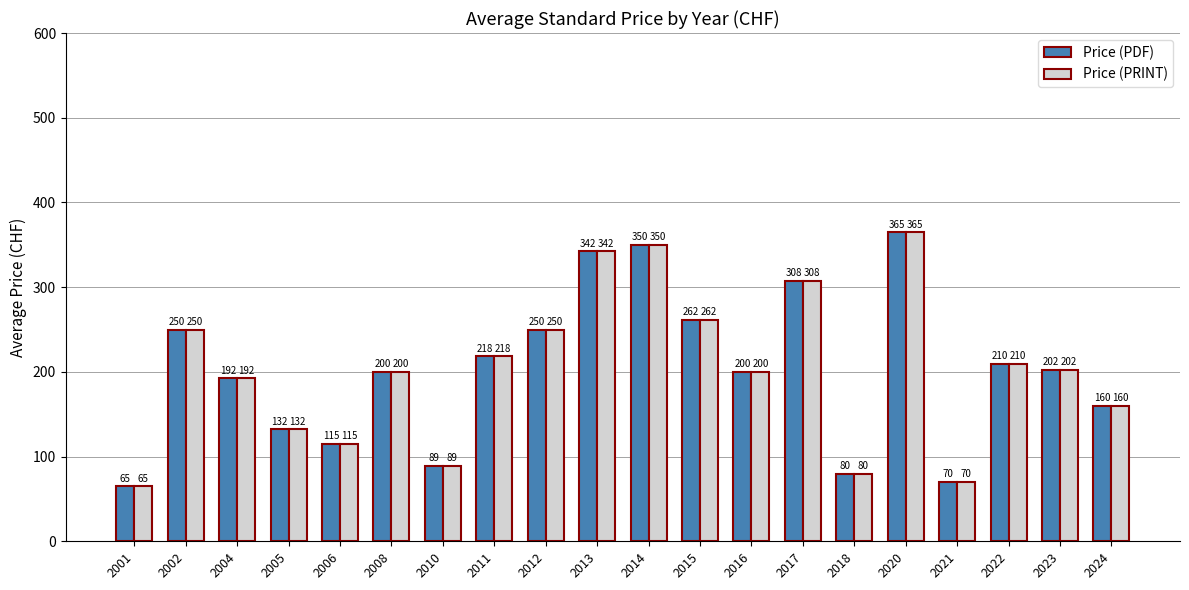

How many categories are shown in the chart?

20